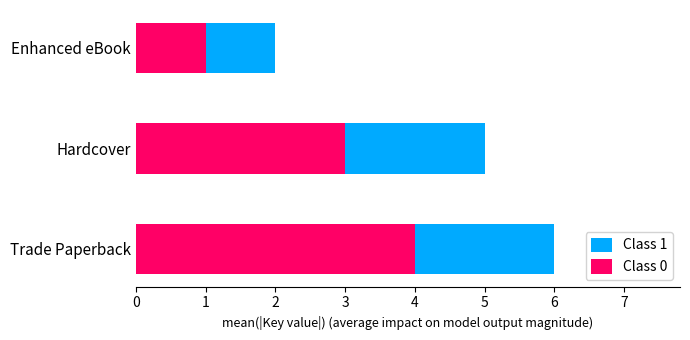

How many series are shown in this chart?

2